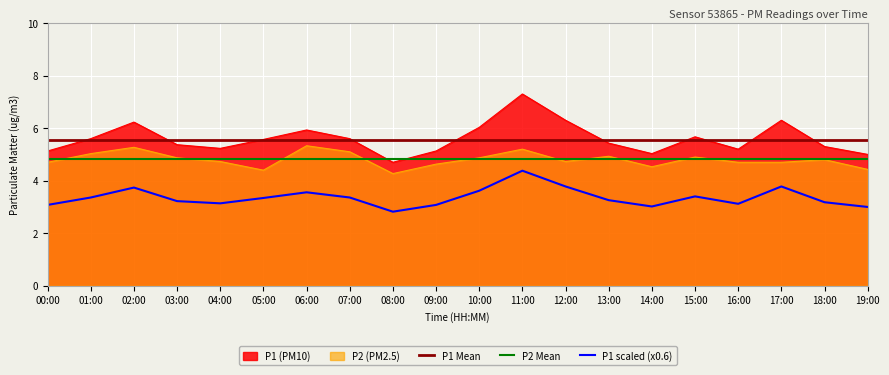

Which category has the highest value in the P2 Mean series?

00:00